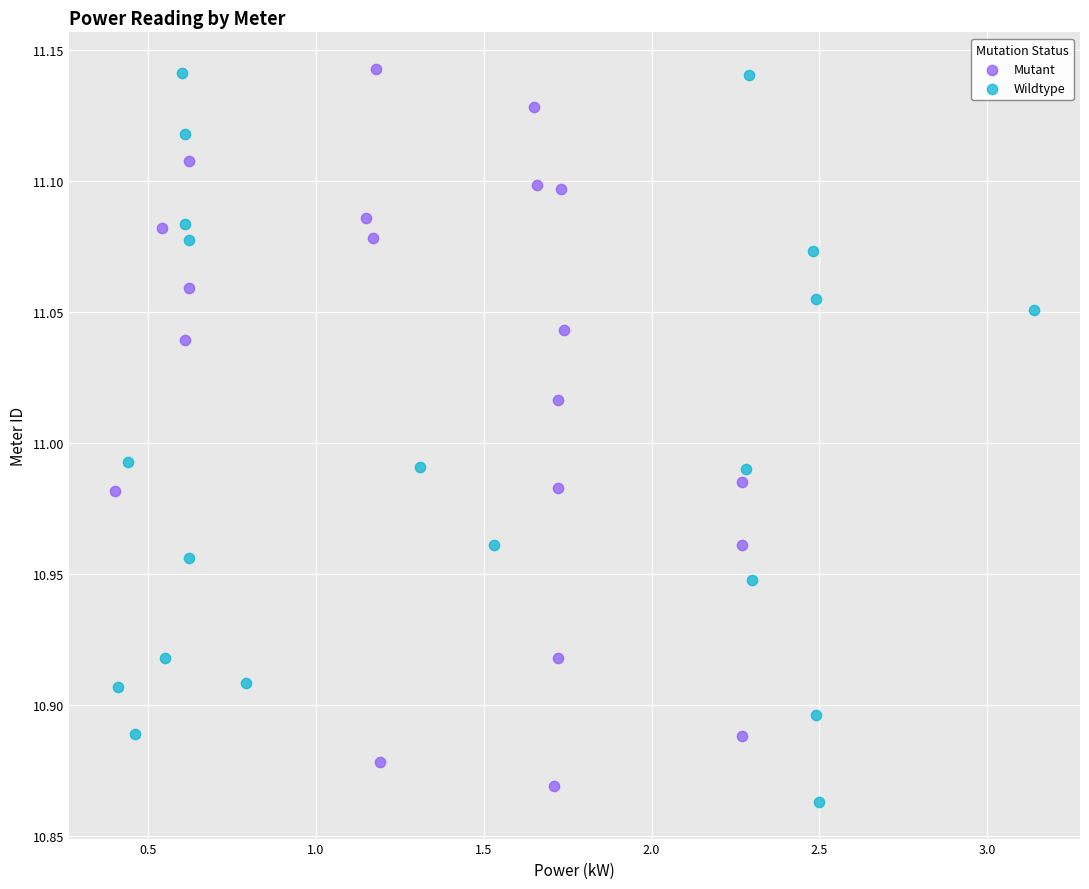

Which series reaches the minimum Y coordinate?

Wildtype